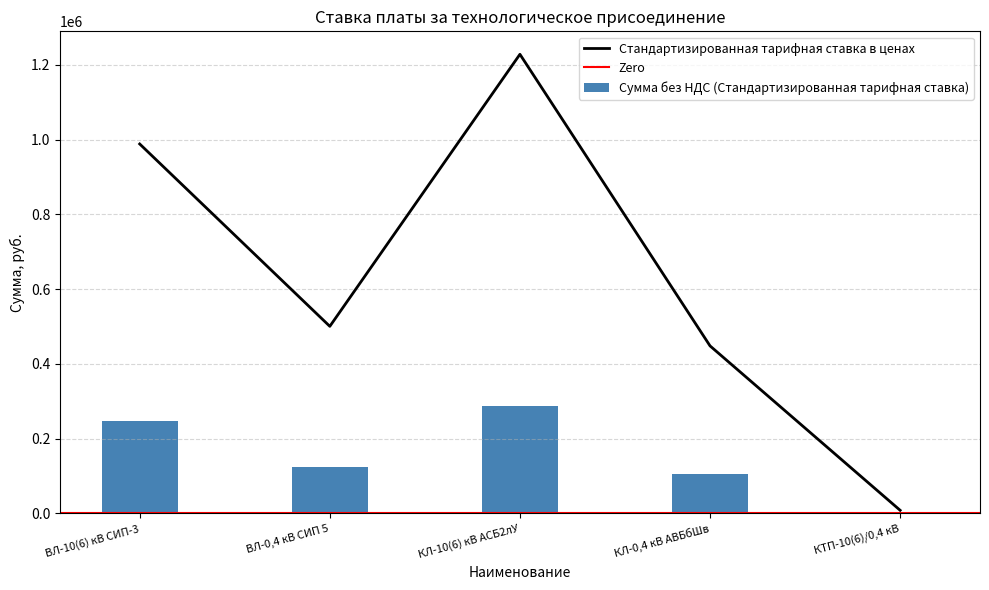

What is the sum of the Сумма без НДС (Стандартизированная тарифная ставка) values at КТП-10(6)/0,4 кВ and КЛ-10(6) кВ АСБ2лУ?

288525.9